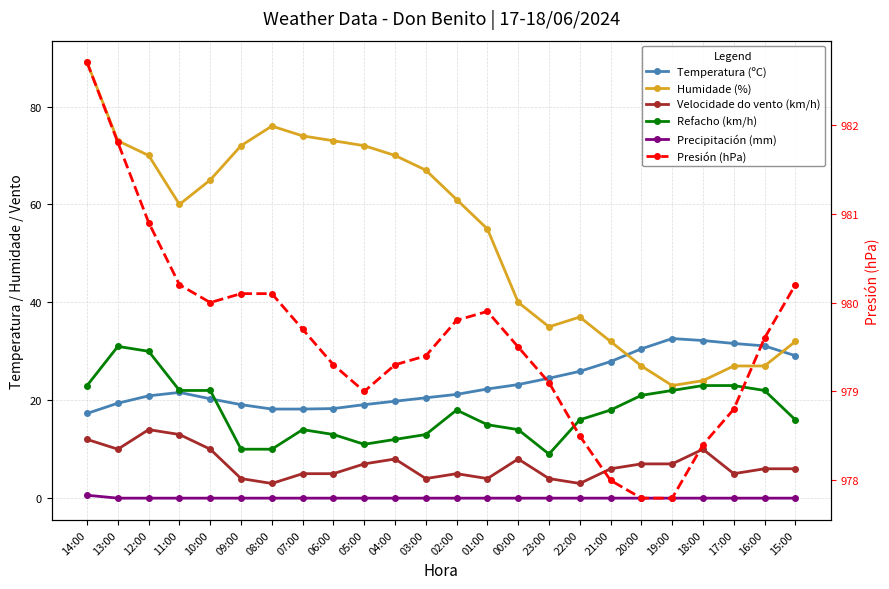

At which label is Velocidade do vento (km/h) closest to 8?

04:00